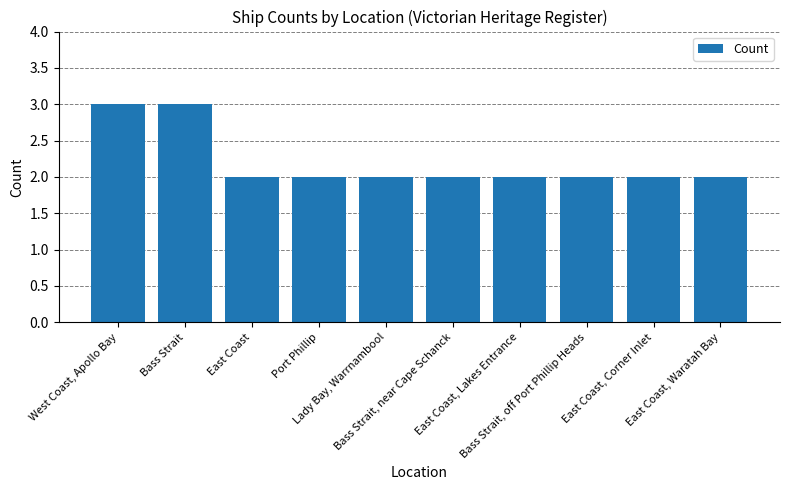

What is the sum of the values at East Coast and West Coast, Apollo Bay?

5